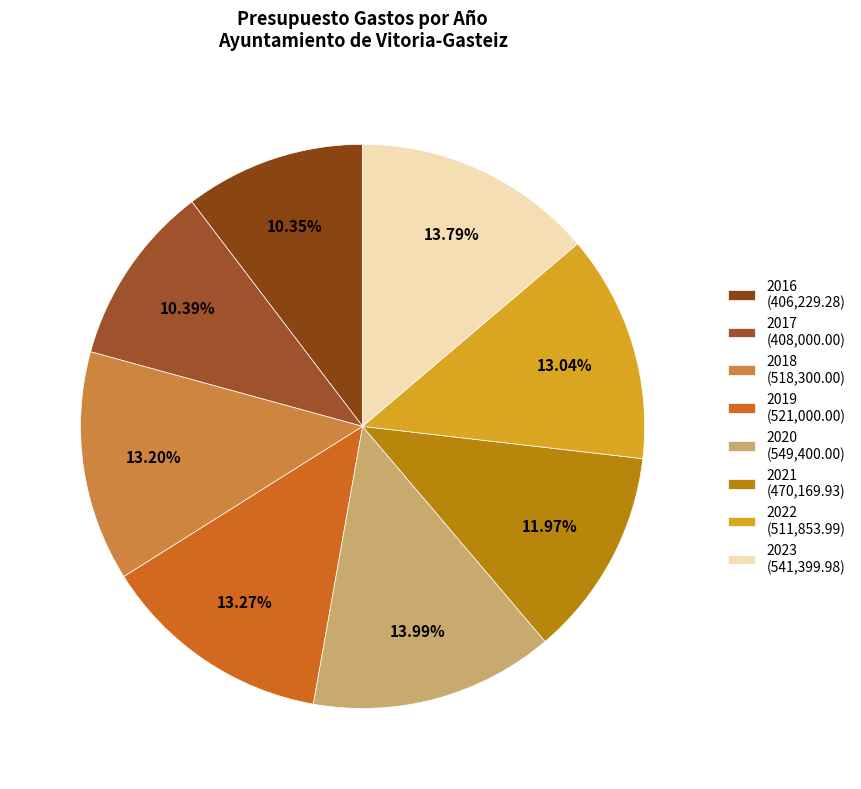

Count the number of slices in the pie.

8